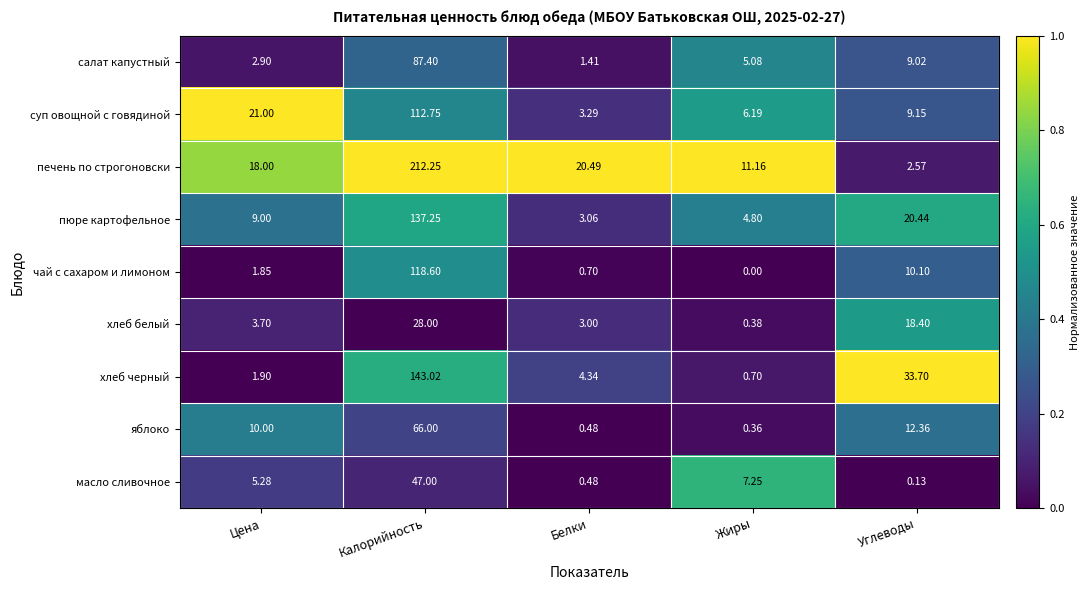

Which label corresponds to the largest value in the chart?

Калорийность